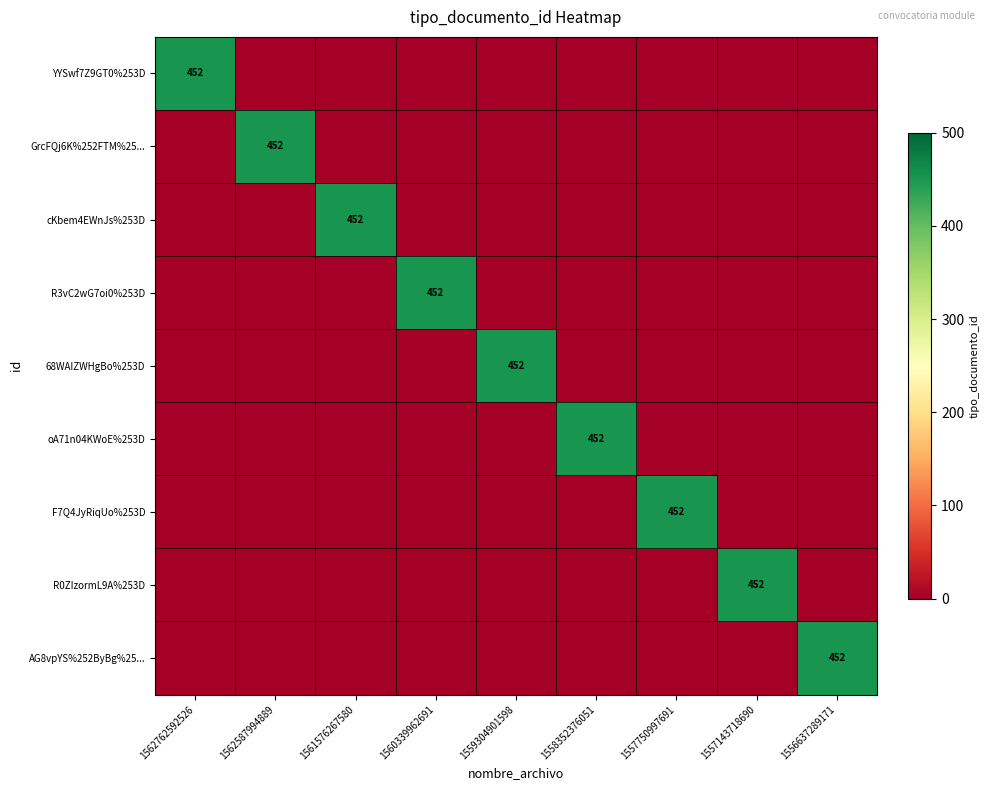

True or false: cKbem4EWnJs%253D has a value of -232 at 1556637289171.

False